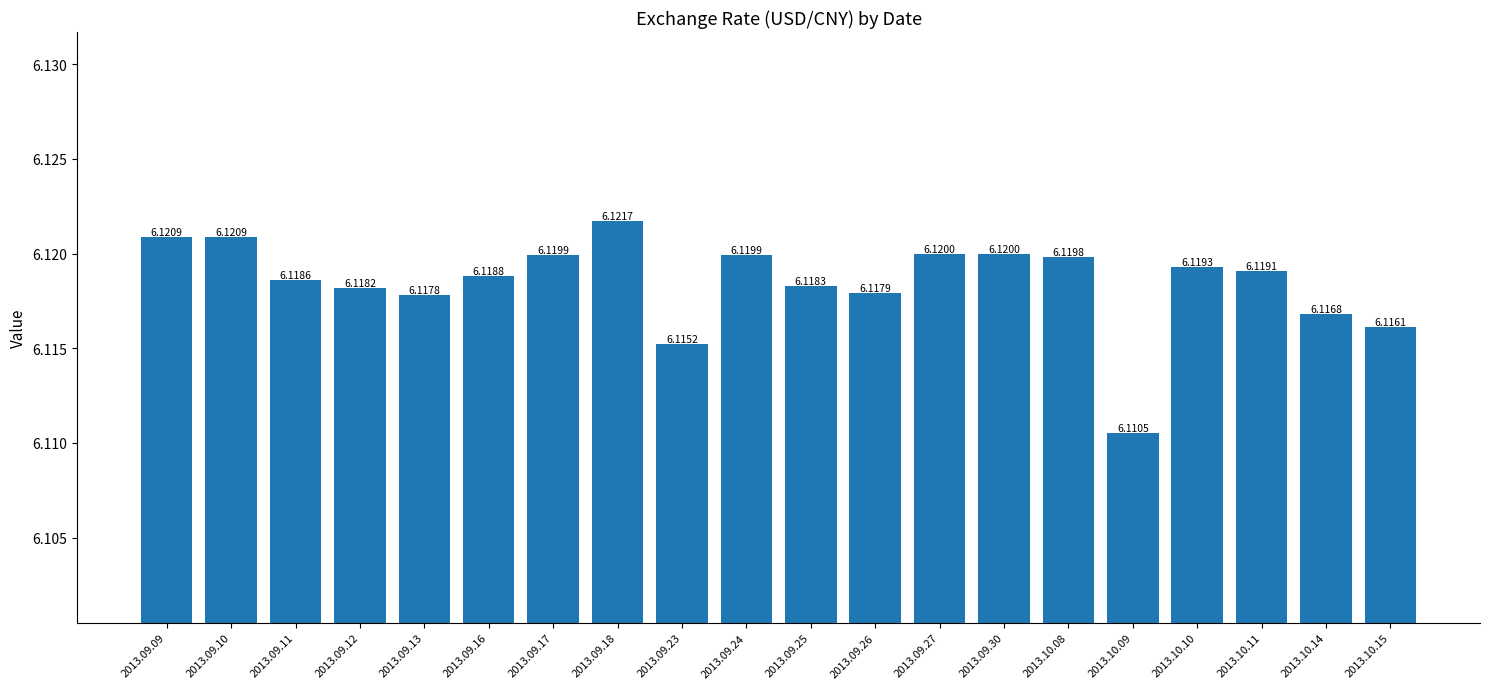

Which category has the lowest value across all series?

2013.10.09